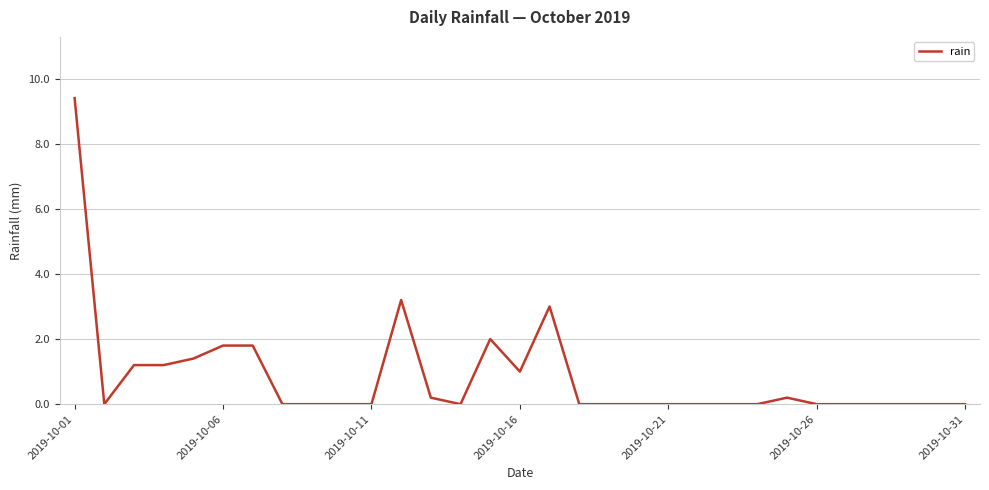

What is the greatest value displayed?

9.4